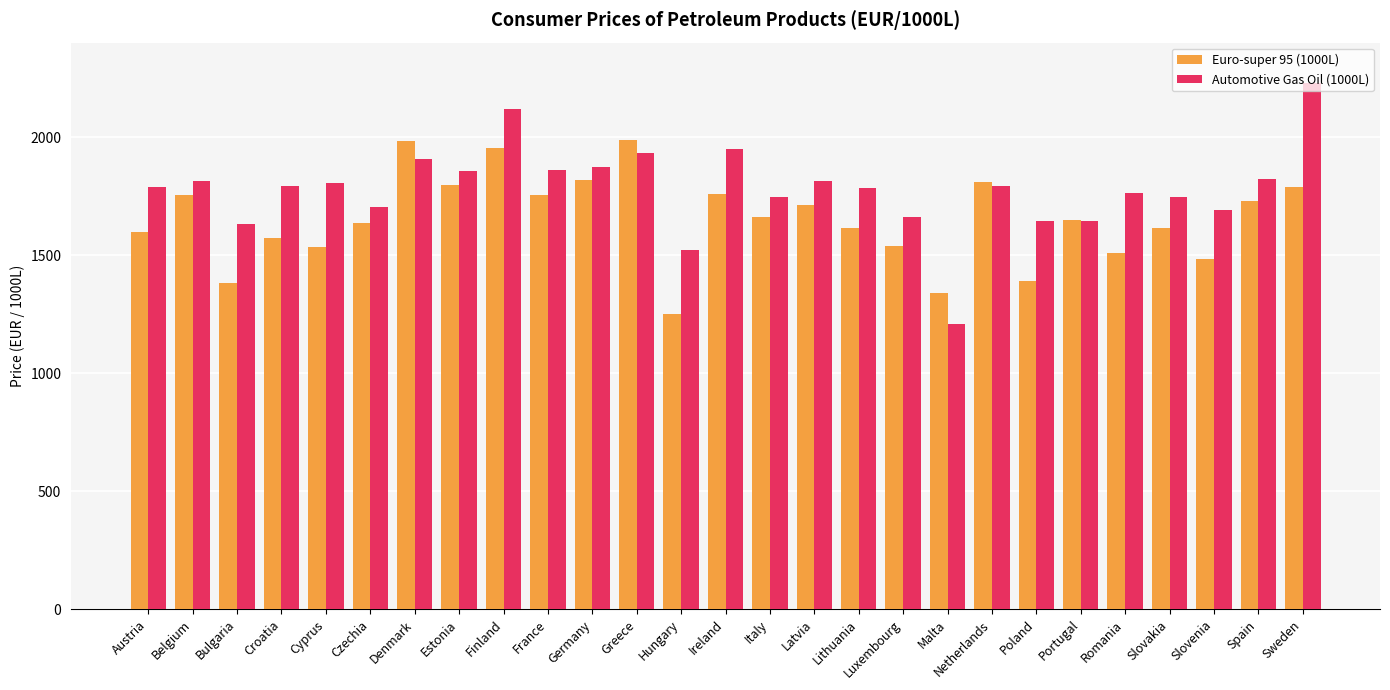

What is the highest value of the Euro-super 95 (1000L) series?

1989.0